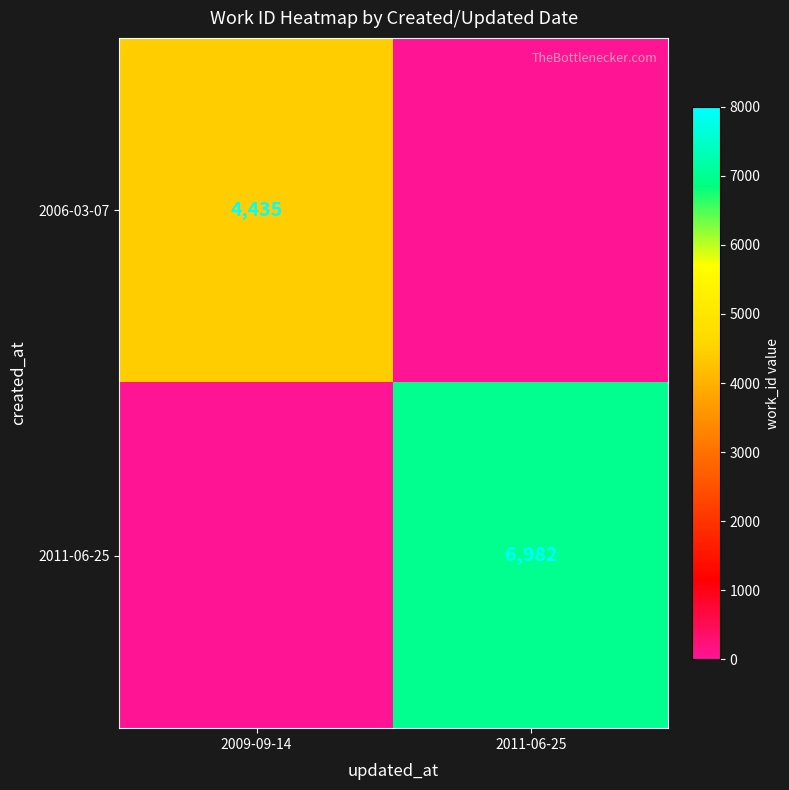

True or false: 2011-06-25 has a value of 6982 at 2011-06-25.

True